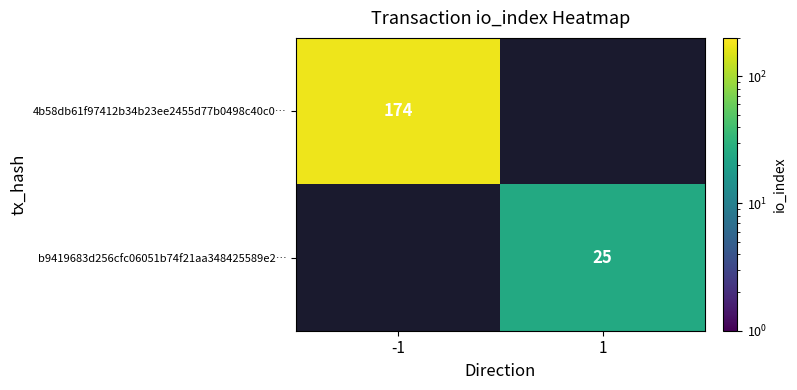

Which label corresponds to the largest value in the chart?

-1